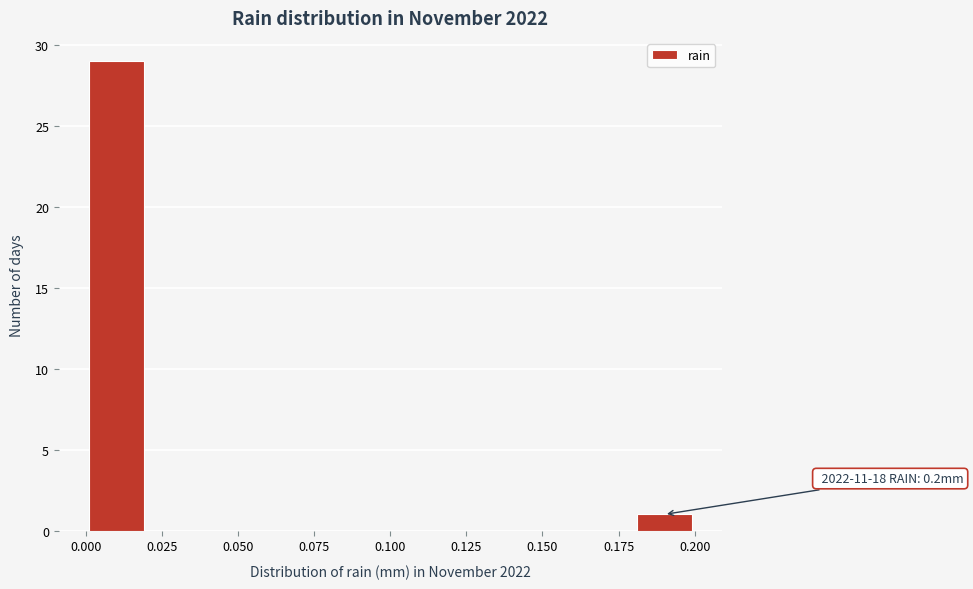

Over which range of the x-axis is the bar tallest?

0.00 to 0.02